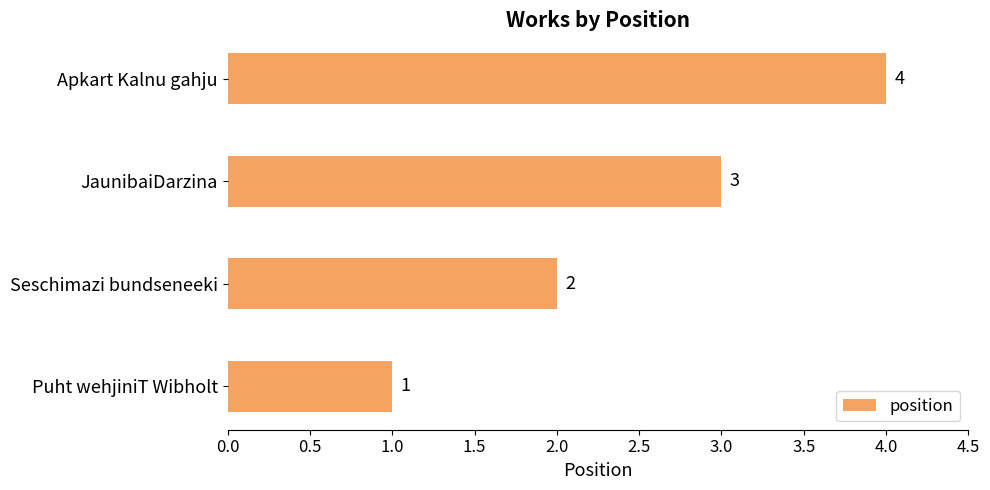

Between Puht wehjiniT Wibholt and Apkart Kalnu gahju, which is larger?

Apkart Kalnu gahju